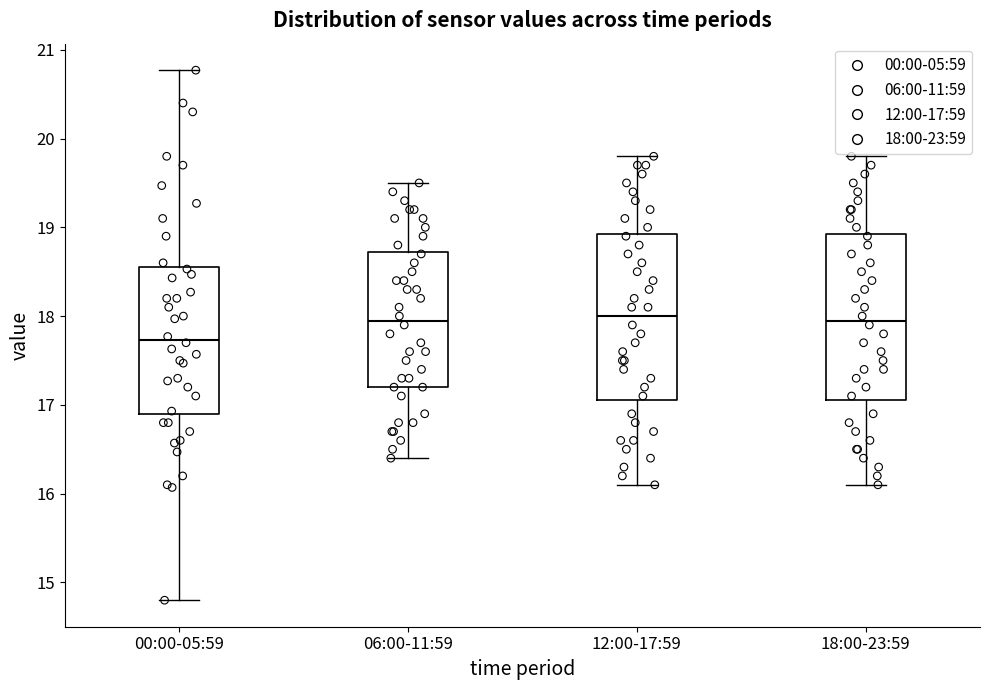

Reading left to right, read every box against the y-axis: the position of its median line, the range the box covers, and the ends of its whiskers. The values are not printed on the chart, so give them approximately, as read against the axis.

00:00-05:59: median 17.7, box 16.9 to 18.5, whiskers 14.8 to 20.8
06:00-11:59: median 18.0, box 17.2 to 18.7, whiskers 16.4 to 19.5
12:00-17:59: median 18.0, box 17.1 to 18.9, whiskers 16.1 to 19.8
18:00-23:59: median 18.0, box 17.1 to 18.9, whiskers 16.1 to 19.8